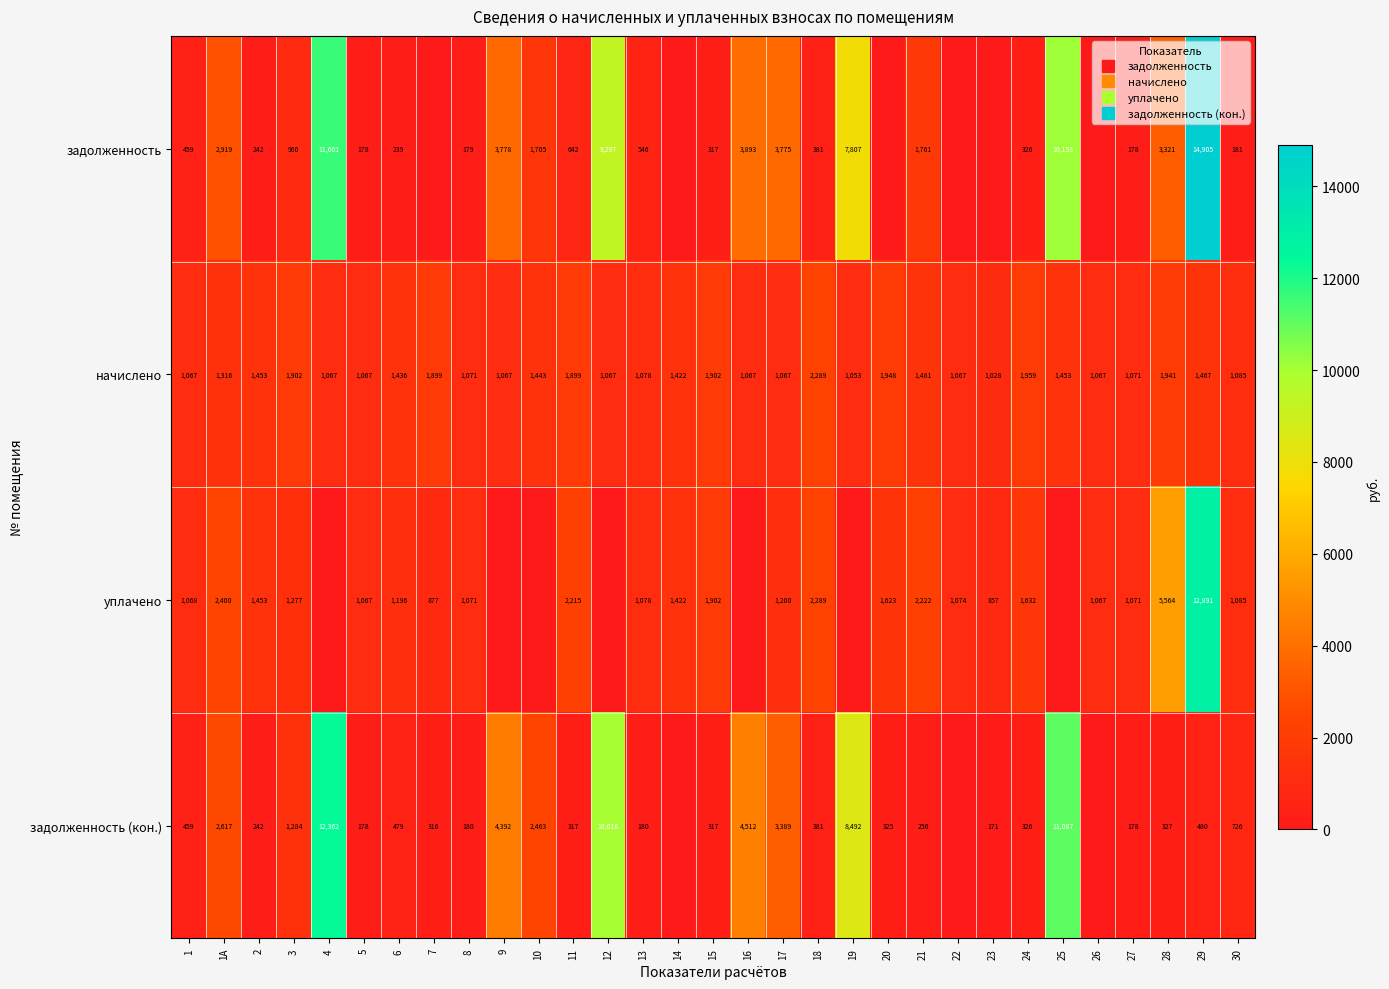

At which label is задолженность closest to 7452?

19